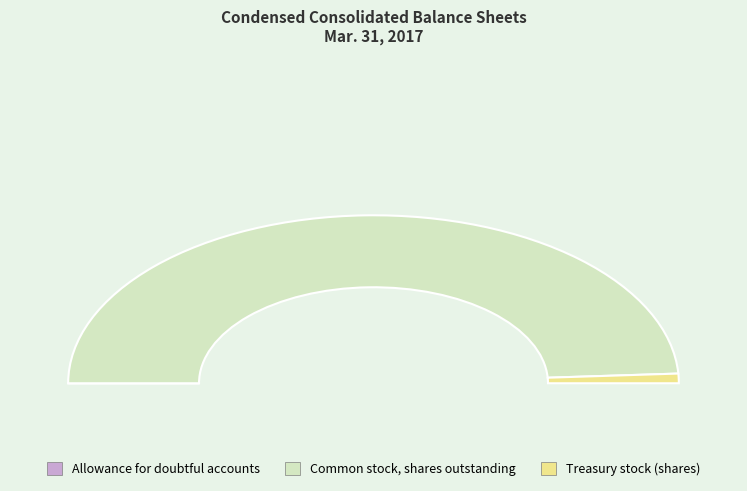

Which category accounts for the majority?

Common stock, shares outstanding